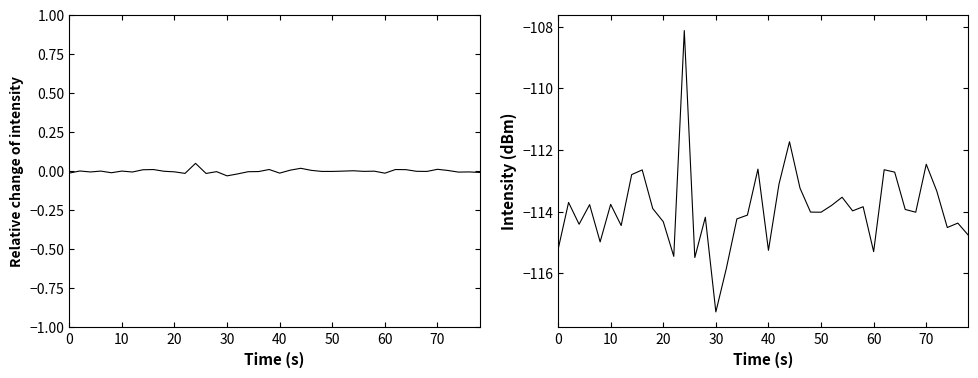

What is the greatest value displayed?

-108.1